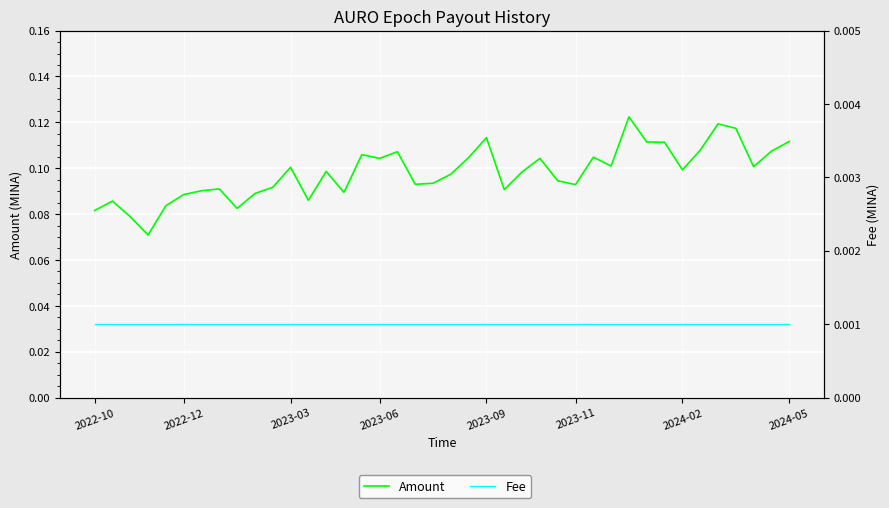

Is the value of Amount at 2022-12 greater than the value of Fee at 2024-05?

Yes